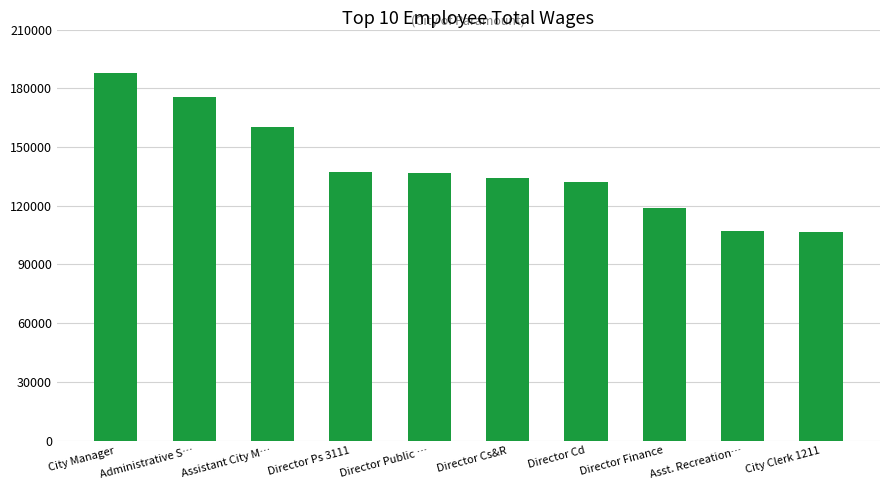

What is the value of the 8th bar from the left?

119033